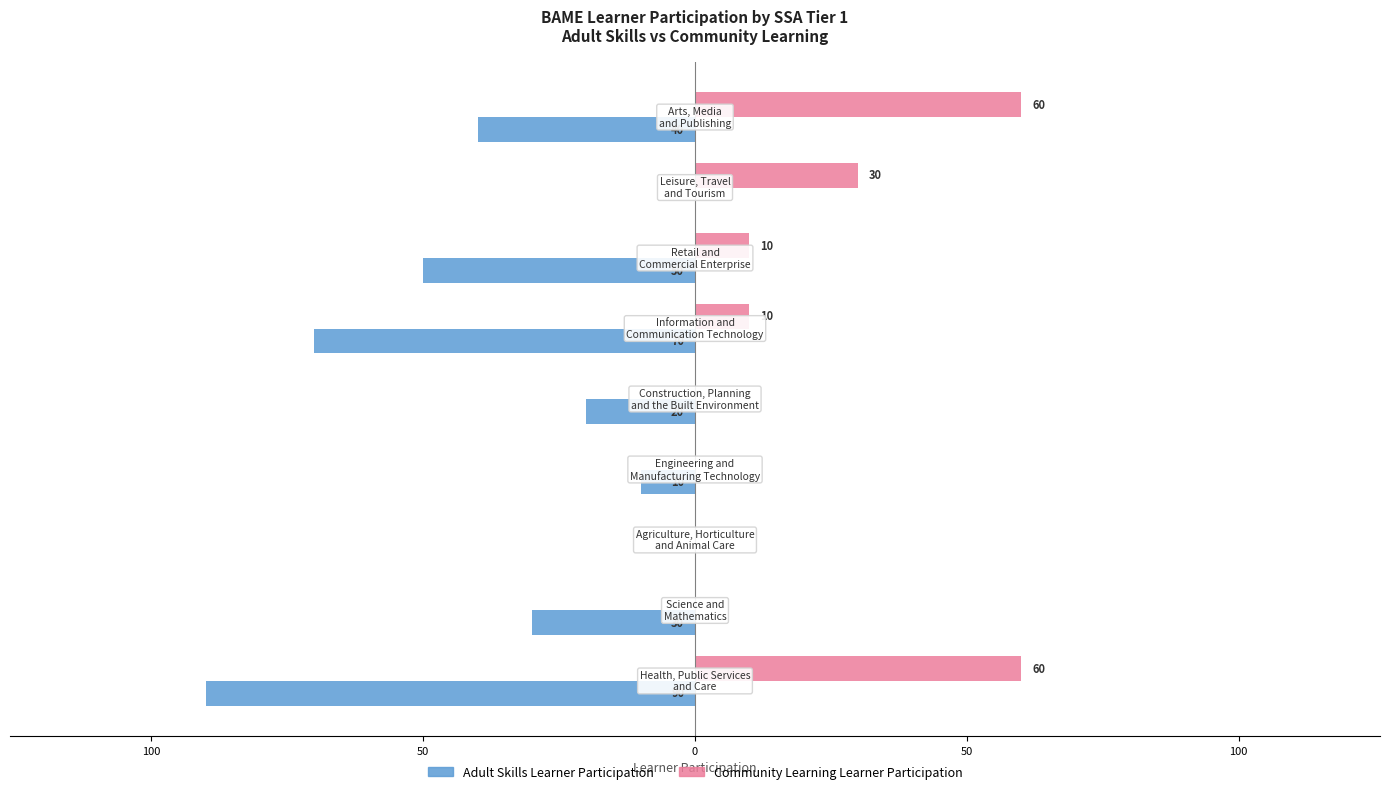

What are all the series names shown in the legend?

Adult Skills Learner Participation, Community Learning Learner Participation